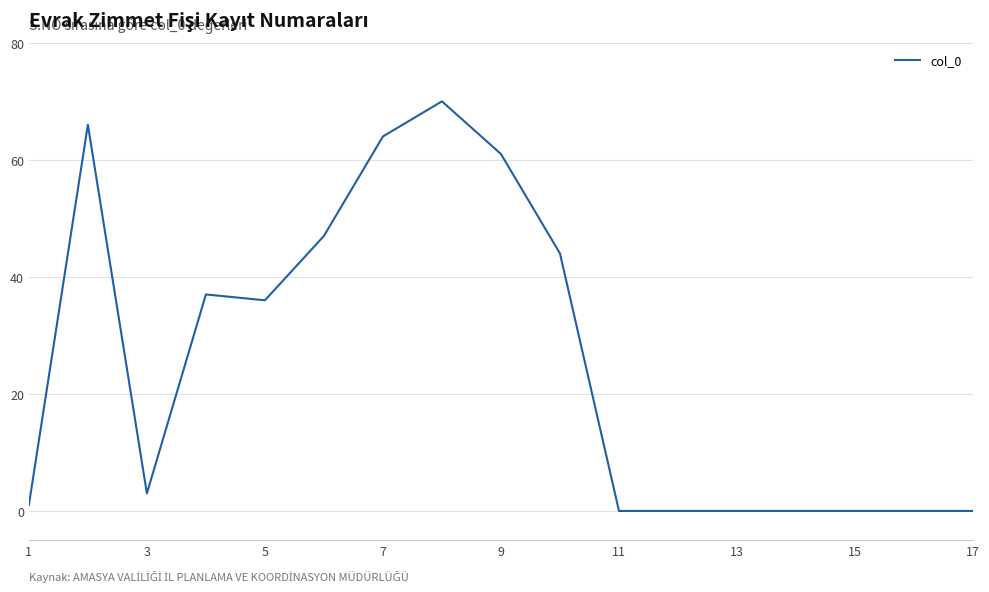

What is the difference between the maximum and minimum values?

70